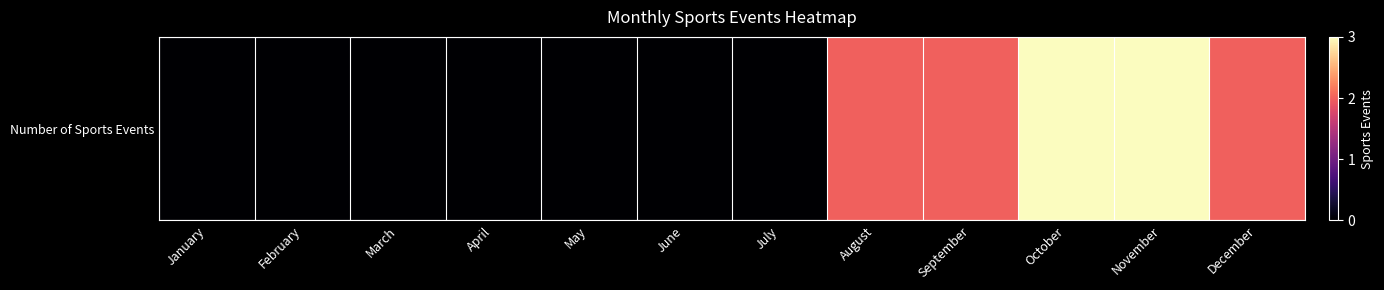

True or false: the data shows 0 at August.

False